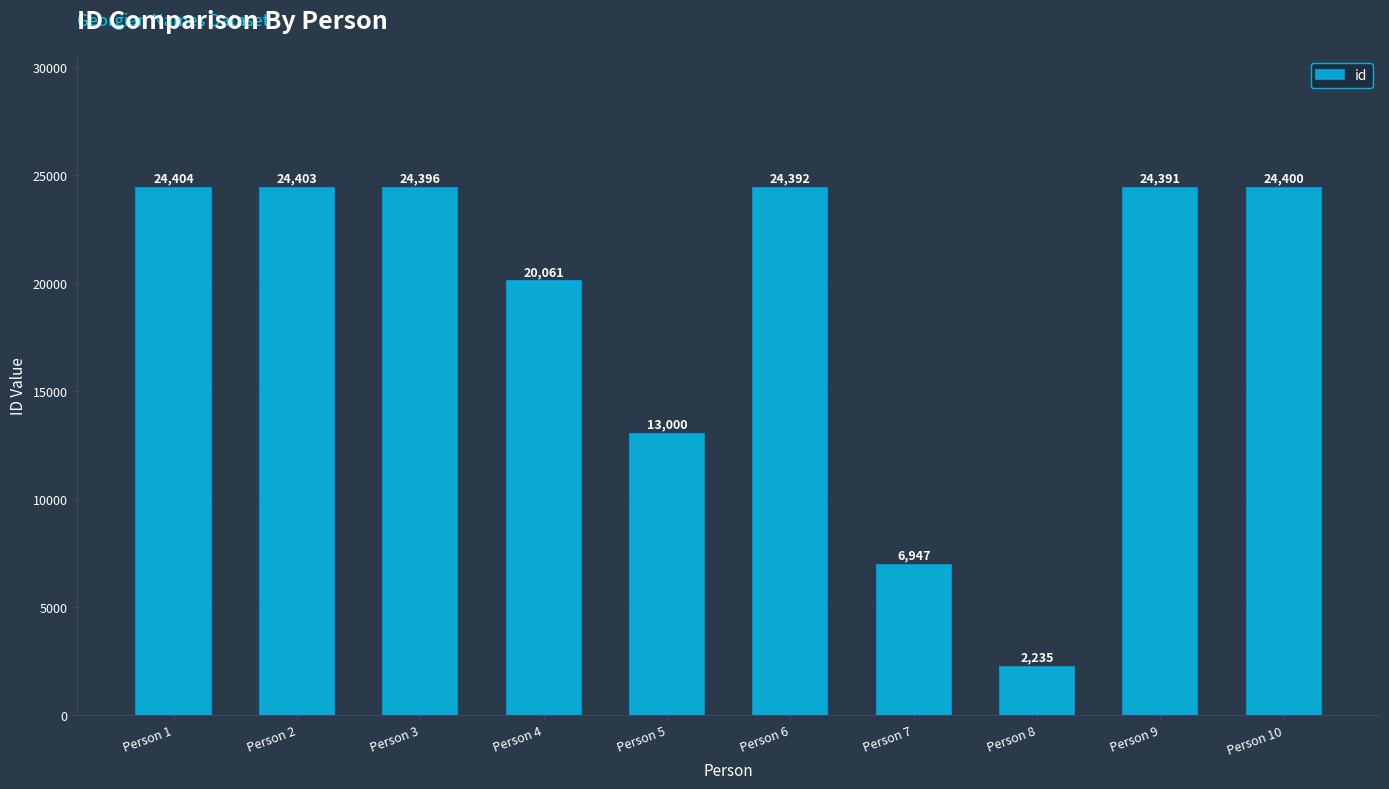

At which category does the chart reach its minimum across all series?

Person 8